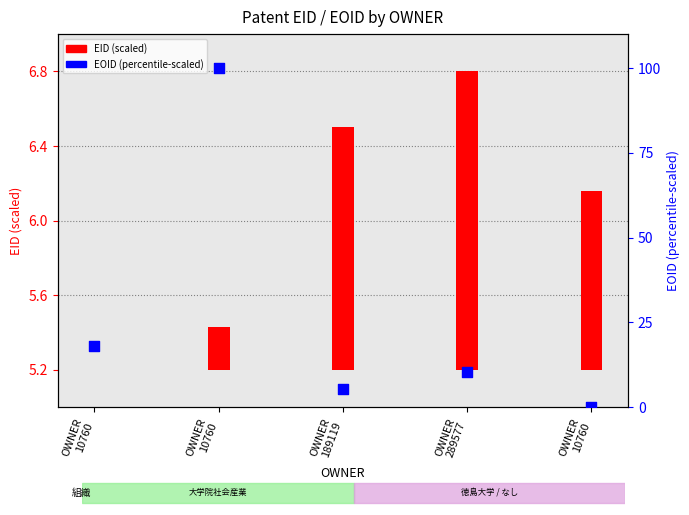

What is the change in value from OWNER
10760 to OWNER
10760?

+82.1